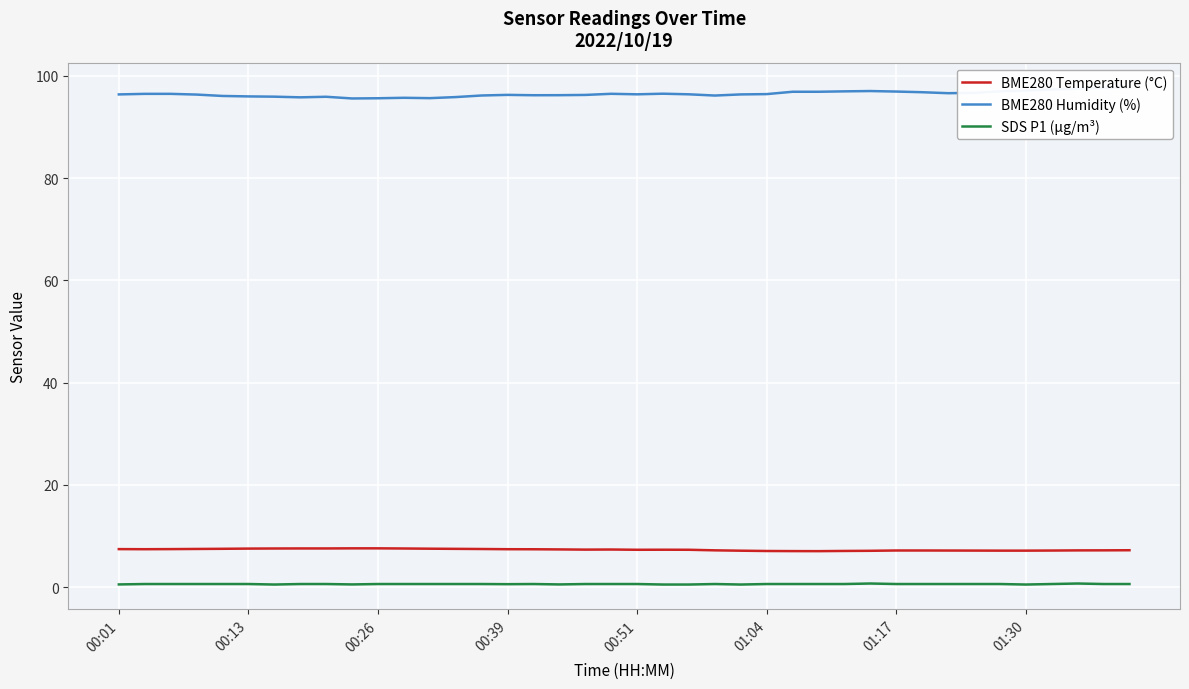

True or false: BME280 Temperature (°C) and SDS P1 (µg/m³) intersect in this chart.

False